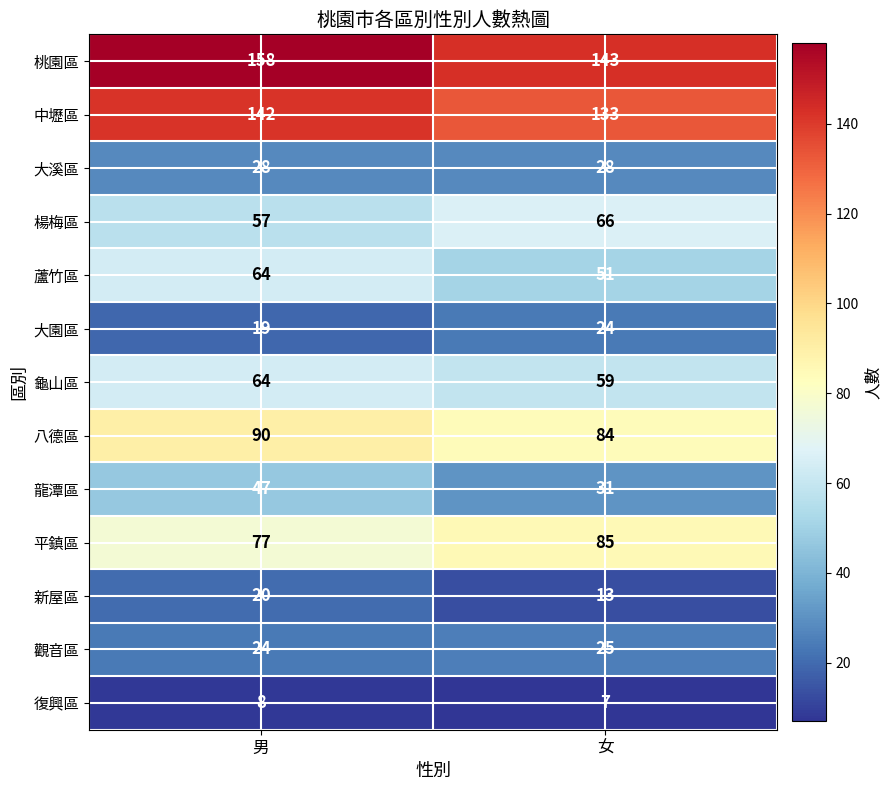

At which category does the chart reach its minimum across all series?

女